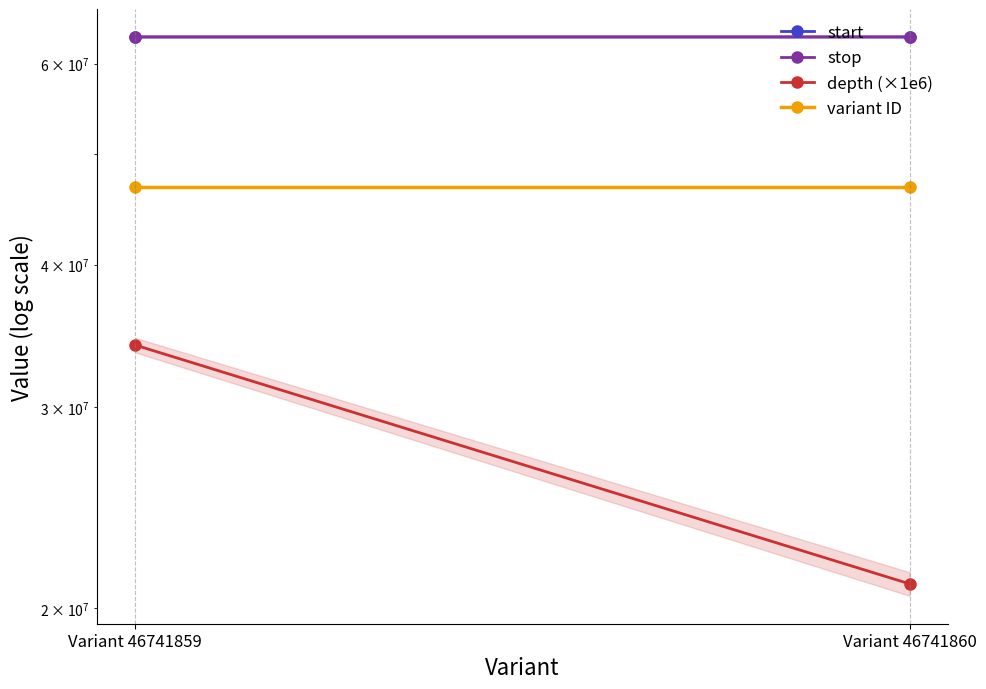

Read the depth (×1e6) value at Variant 46741859.

34000000.0